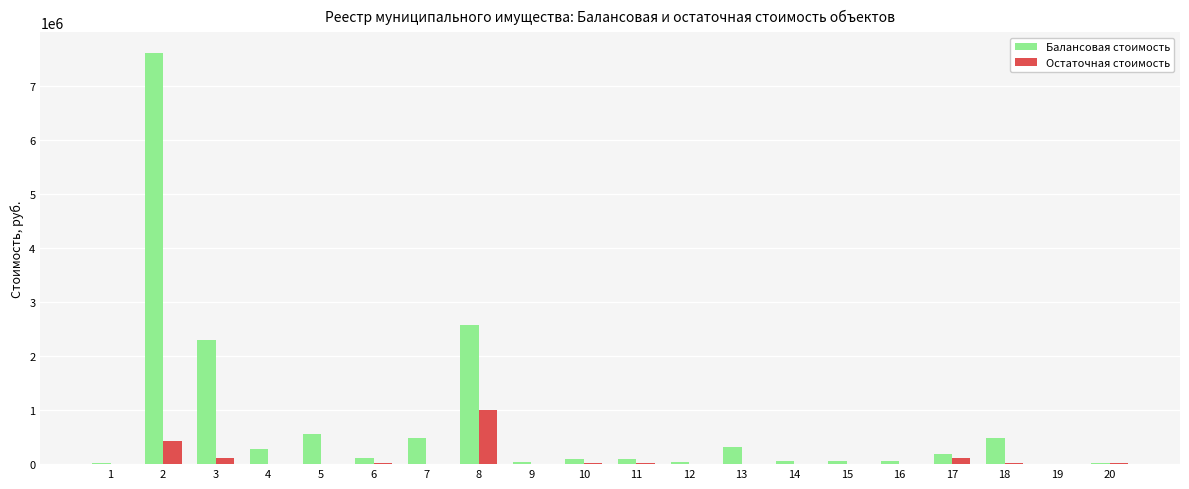

What is the sum of all Остаточная стоимость values?

1752605.0